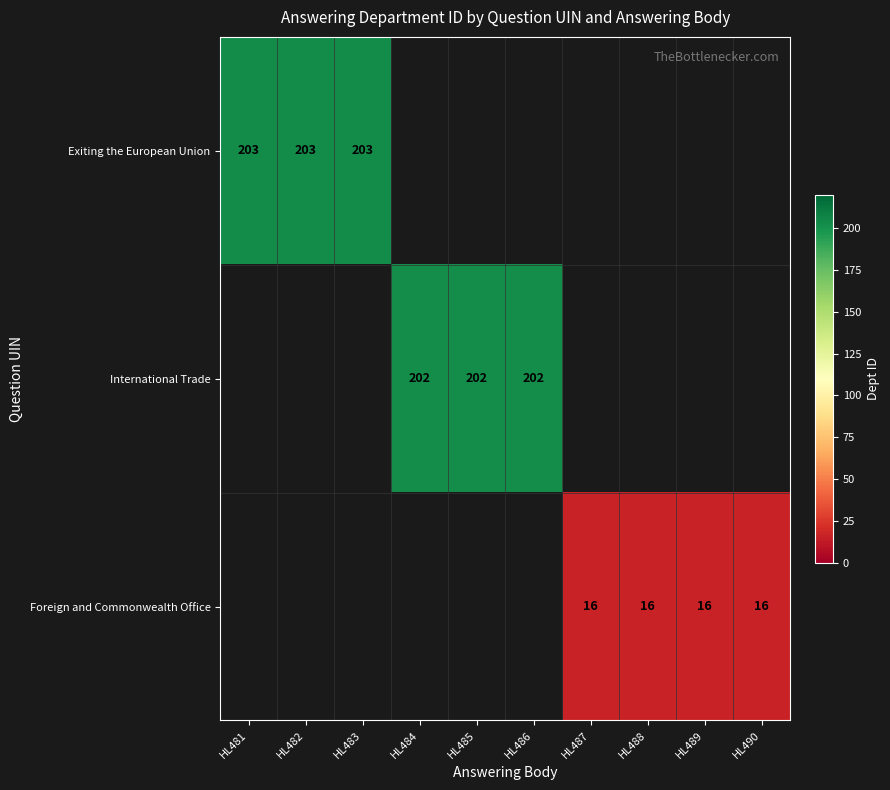

True or false: Foreign and Commonwealth Office has a value of 16 at HL488.

True